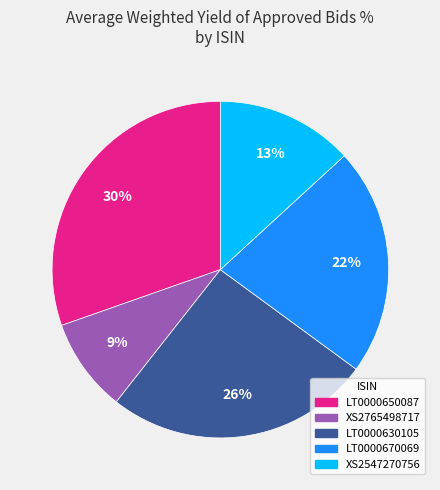

Is there any slice that represents more than half of the pie?

No